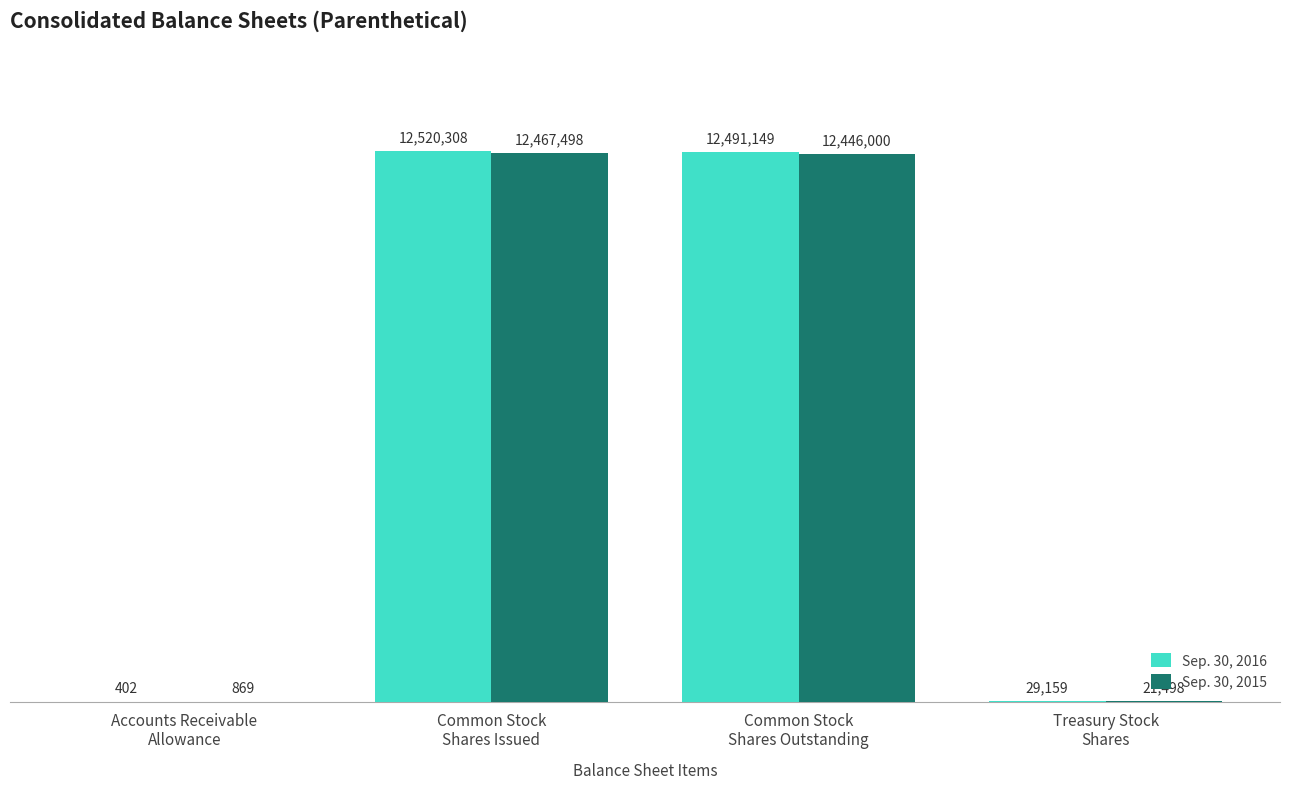

What is the spread (max minus min) of values at Accounts Receivable
Allowance?

467